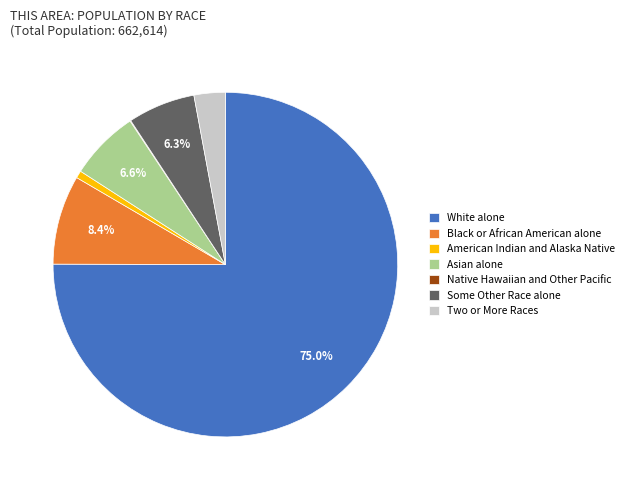

Which slice is the largest?

White alone